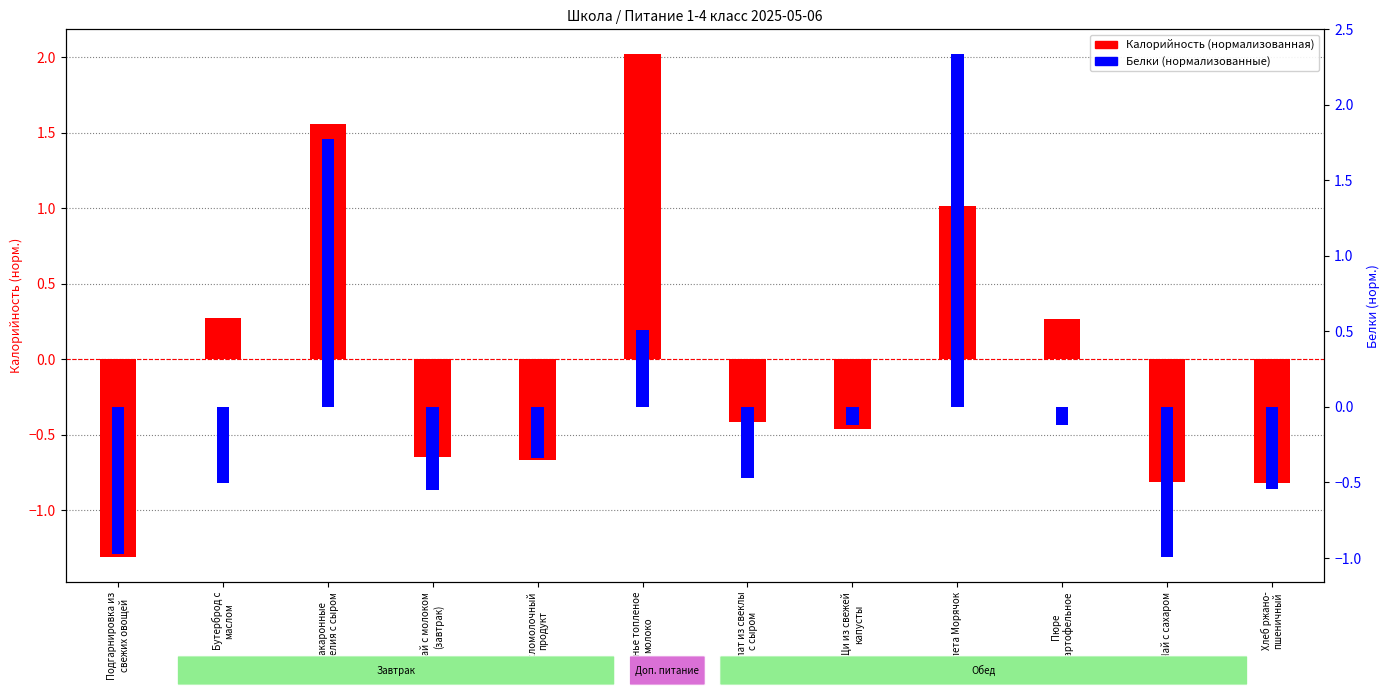

Rank the series at Печенье топленое
молоко from highest to lowest value.

Калорийность (нормализованная), Белки (нормализованные)